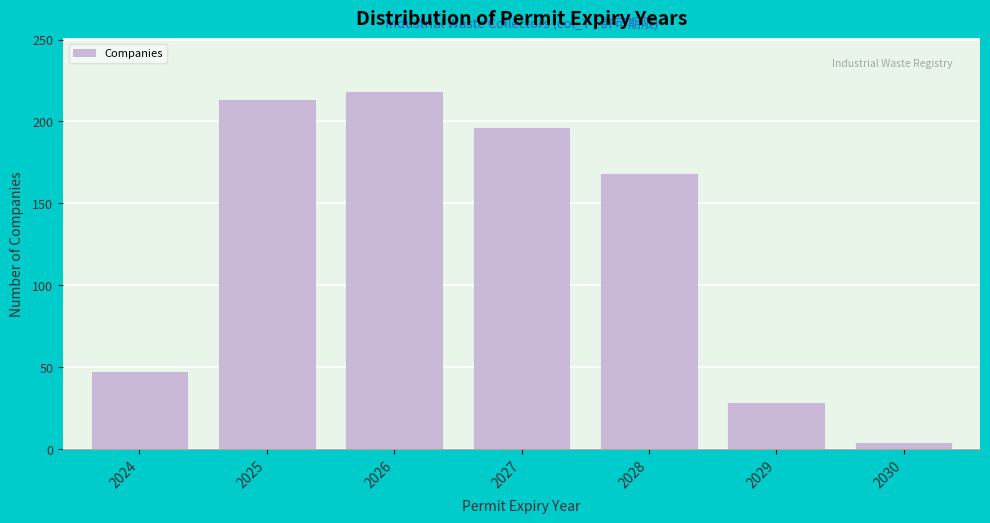

Reading left to right, what are all the values shown in this chart?

2024=47	2025=213	2026=218	2027=196	2028=168	2029=28	2030=4